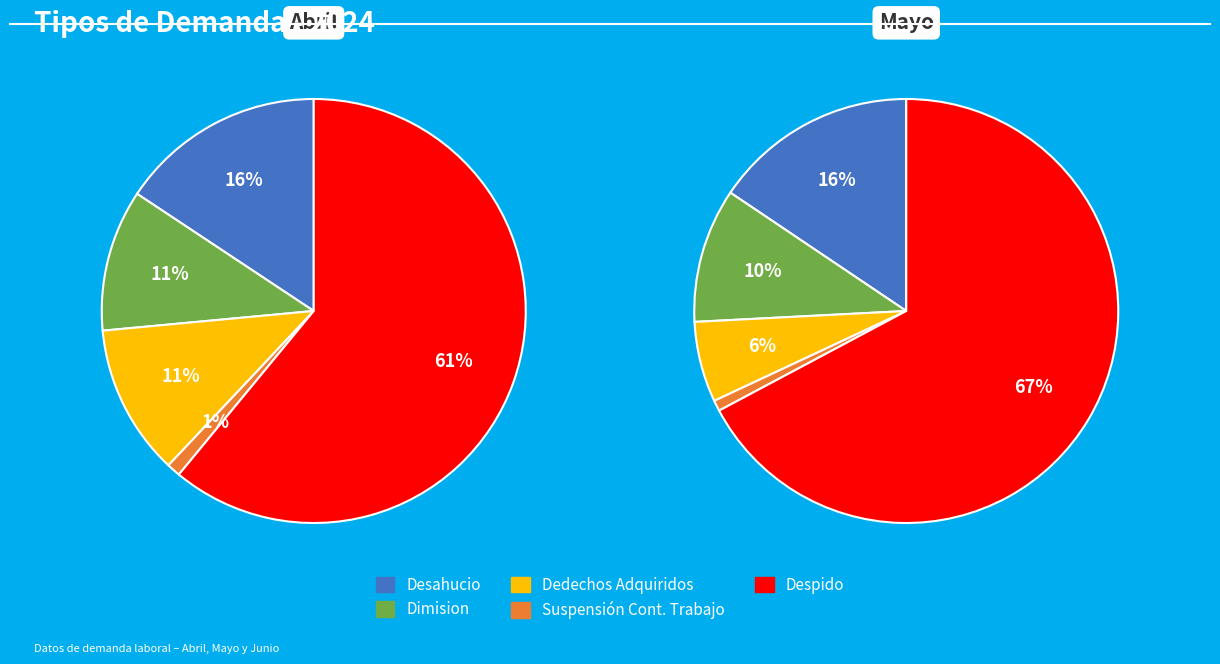

How many segments does this pie chart have?

5